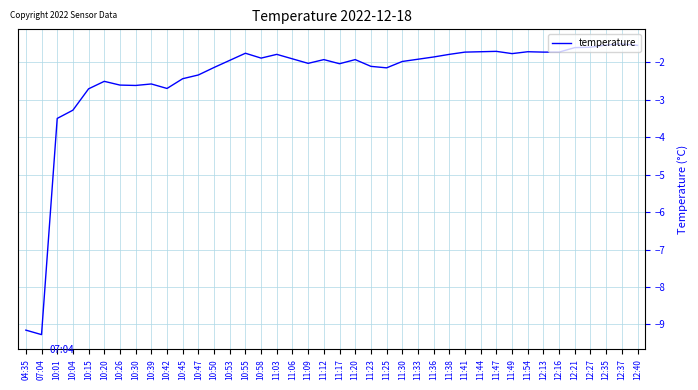

What position from the left is 12:37?

39